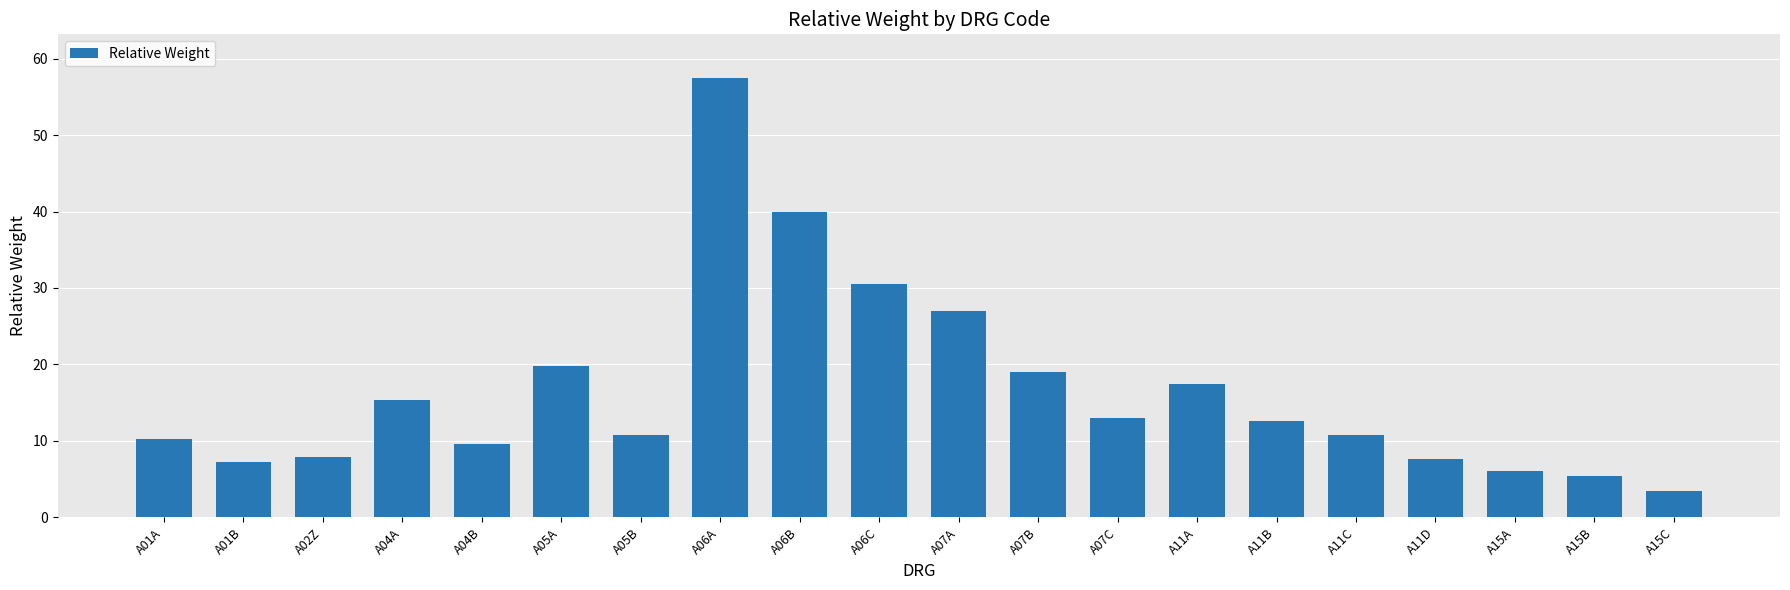

What is the smallest value displayed?

3.4